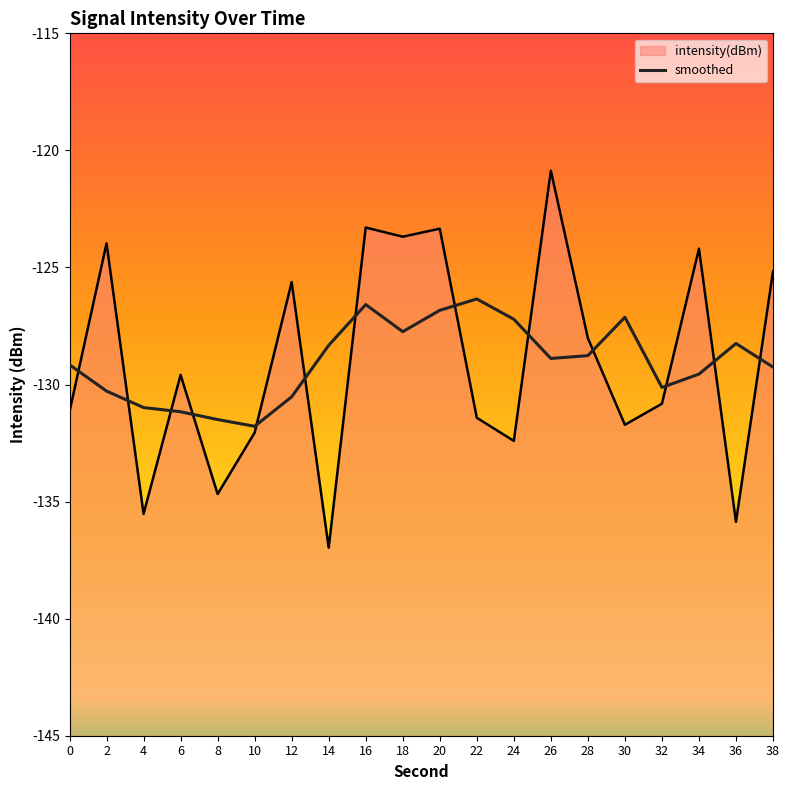

At which label does the data first exceed -128?

16